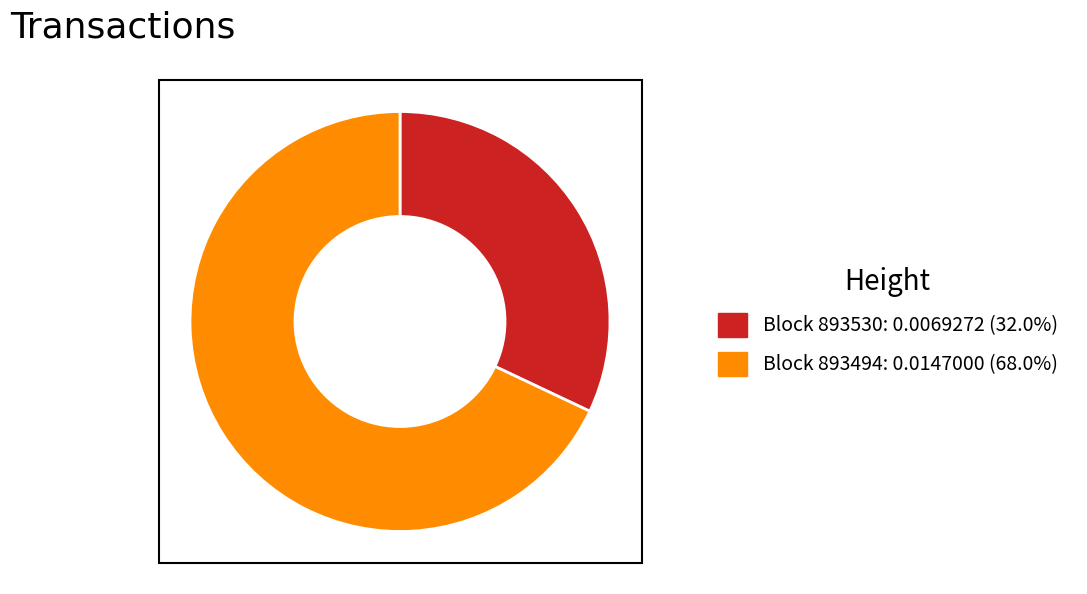

Does any single category account for the majority?

Yes